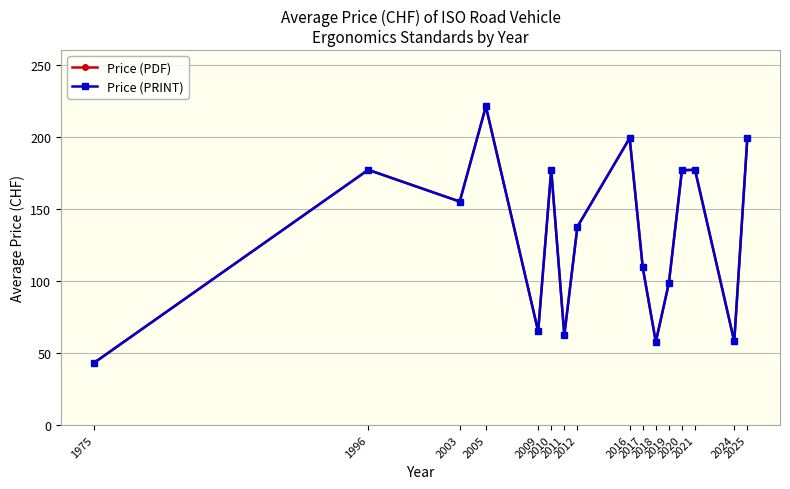

What is the total value across all series at 2009?

130.0